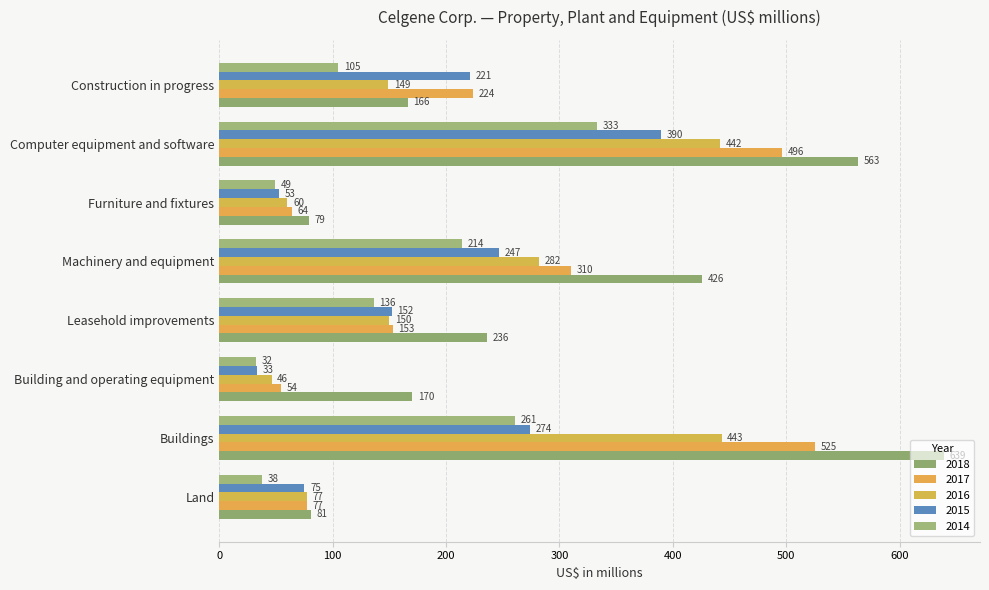

Which series has the largest total across all categories?

2018